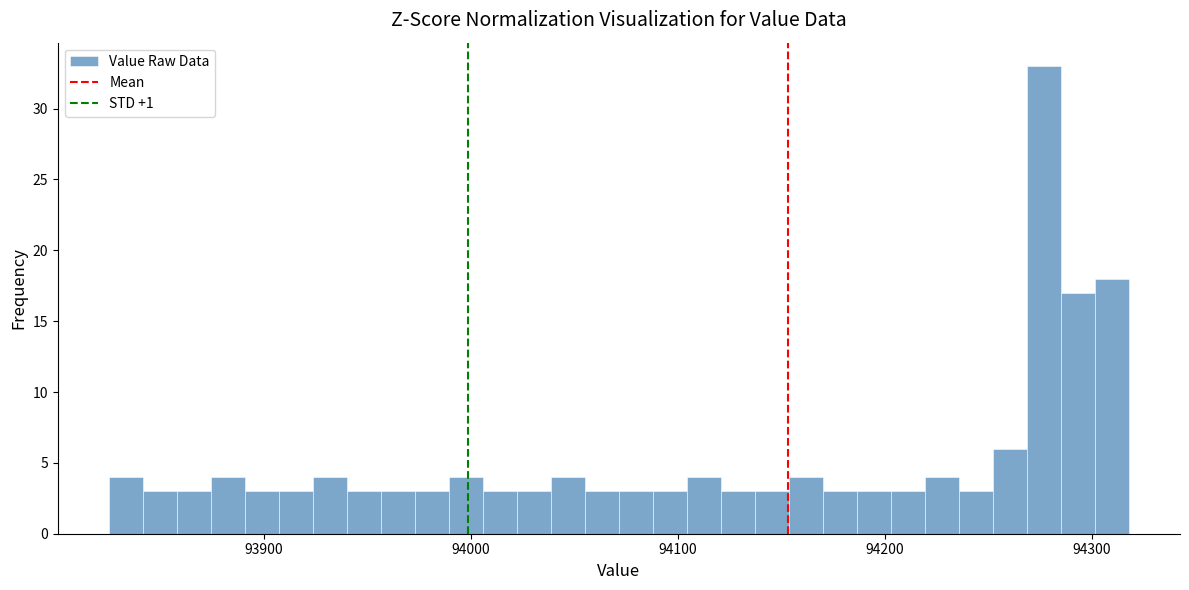

Around what value on the x-axis is the tallest bar? Give the approximate position of its centre, as read against the axis.

94280